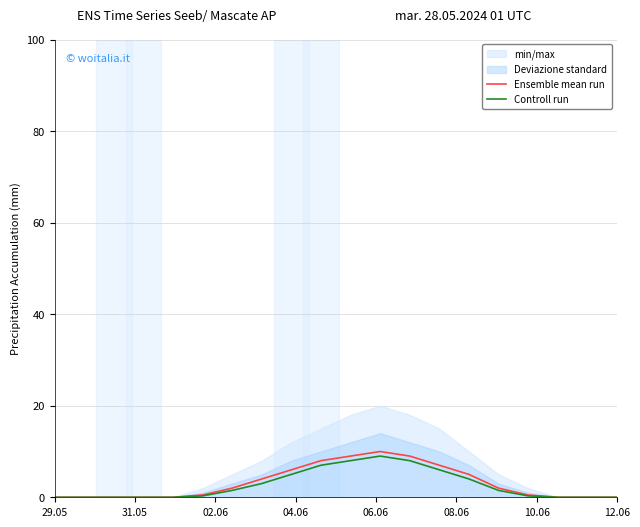

The Ensemble mean run series shows 10.0 at 11. True or false?

True